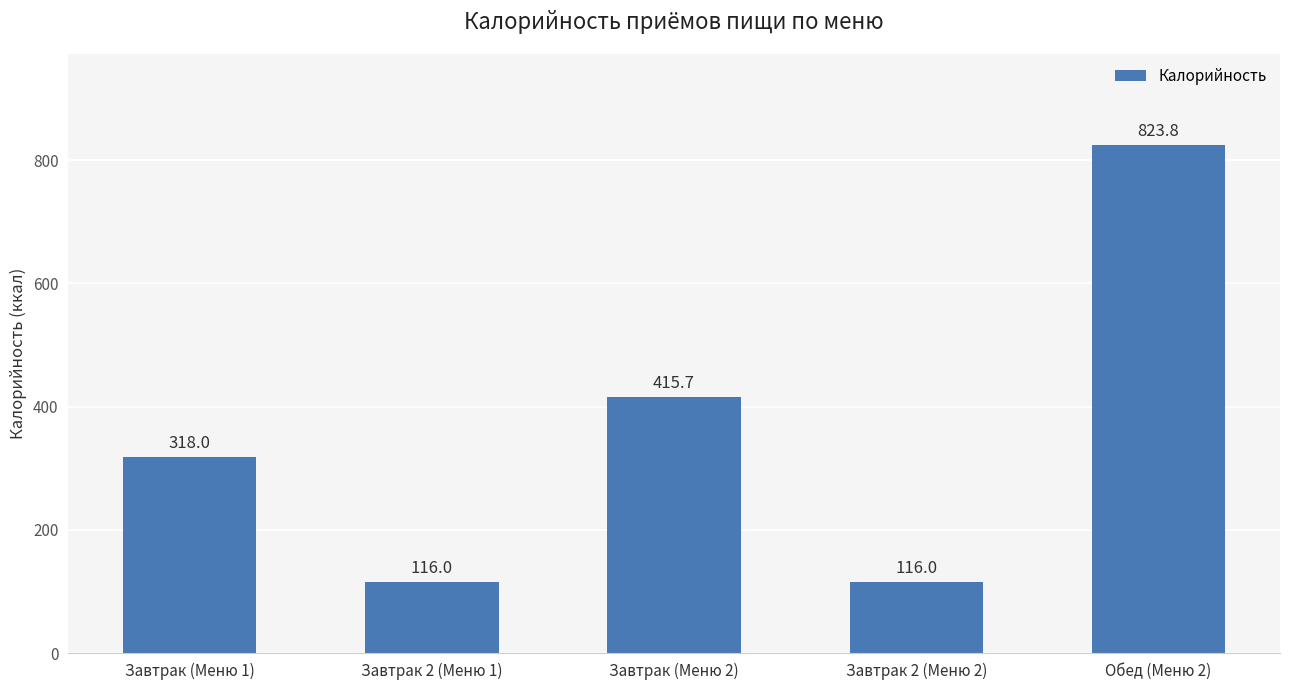

At which category does the chart reach its peak across all series?

Обед (Меню 2)